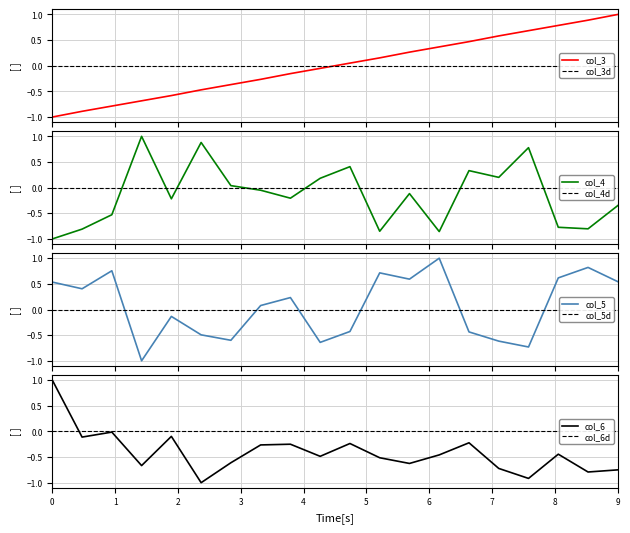

What is the maximum value for col_3?

1.0